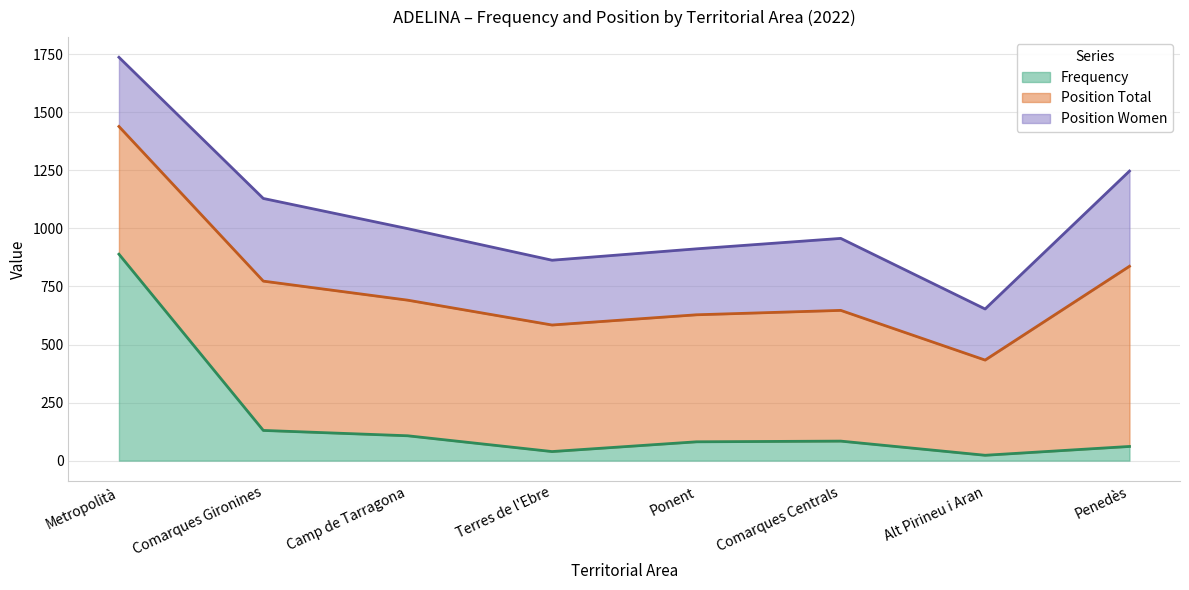

Does the chart have visible grid lines?

Yes